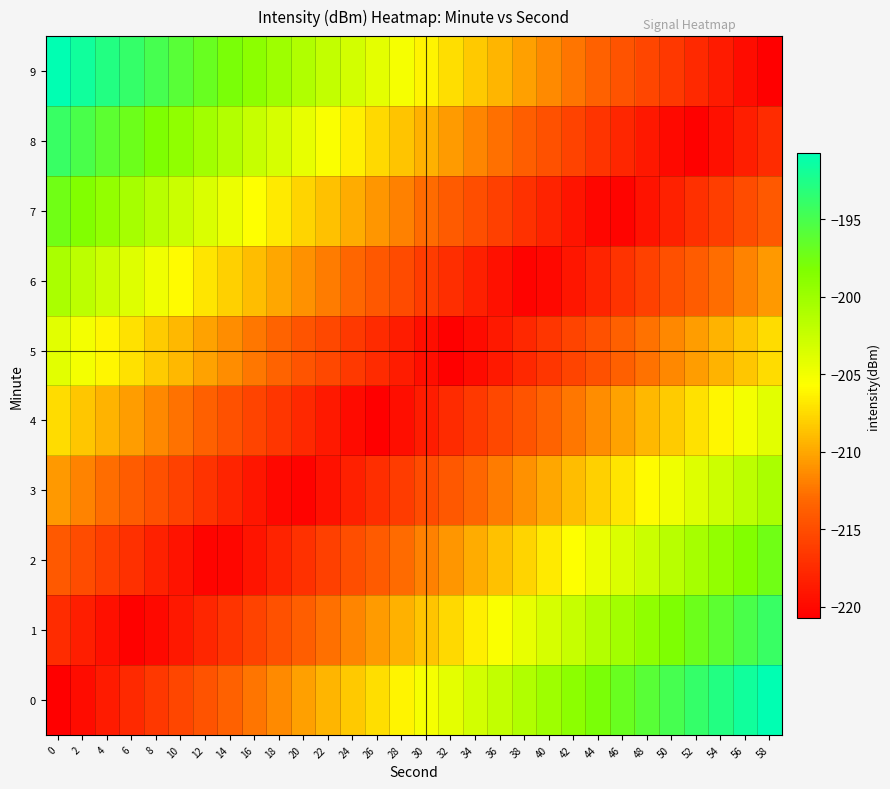

Reading left to right, what are all the values shown in this chart?

0: 0=-220.7	2=-219.7	4=-218.6	6=-217.6	8=-216.6	10=-215.5	12=-214.5	14=-213.5	16=-212.4	18=-211.4	20=-210.4	22=-209.3	24=-208.3	26=-207.3	28=-206.2	30=-205.2	32=-204.2	34=-203.1	36=-202.1	38=-201.1	40=-200.0	42=-199.0	44=-198.0	46=-196.9	48=-195.9	50=-194.8	52=-193.8	54=-192.8	56=-191.7	58=-190.7
1: 0=-217.4	2=-218.4	4=-219.4	6=-220.5	8=-219.9	10=-218.9	12=-217.8	14=-216.8	16=-215.8	18=-214.7	20=-213.7	22=-212.7	24=-211.6	26=-210.6	28=-209.6	30=-208.5	32=-207.5	34=-206.5	36=-205.4	38=-204.4	40=-203.4	42=-202.3	44=-201.3	46=-200.3	48=-199.2	50=-198.2	52=-197.1	54=-196.1	56=-195.1	58=-194.0
2: 0=-214.0	2=-215.1	4=-216.1	6=-217.1	8=-218.2	10=-219.2	12=-220.3	14=-220.1	16=-219.1	18=-218.1	20=-217.0	22=-216.0	24=-215.0	26=-213.9	28=-212.9	30=-211.9	32=-210.8	34=-209.8	36=-208.8	38=-207.7	40=-206.7	42=-205.7	44=-204.6	46=-203.6	48=-202.6	50=-201.5	52=-200.5	54=-199.4	56=-198.4	58=-197.4
3: 0=-210.7	2=-211.7	4=-212.8	6=-213.8	8=-214.8	10=-215.9	12=-216.9	14=-218.0	16=-219.0	18=-220.0	20=-220.4	22=-219.3	24=-218.3	26=-217.3	28=-216.2	30=-215.2	32=-214.2	34=-213.1	36=-212.1	38=-211.1	40=-210.0	42=-209.0	44=-208.0	46=-206.9	48=-205.9	50=-204.8	52=-203.8	54=-202.8	56=-201.7	58=-200.7
4: 0=-207.4	2=-208.4	4=-209.4	6=-210.5	8=-211.5	10=-212.6	12=-213.6	14=-214.6	16=-215.7	18=-216.7	20=-217.7	22=-218.8	24=-219.8	26=-220.6	28=-219.6	30=-218.5	32=-217.5	34=-216.5	36=-215.4	38=-214.4	40=-213.4	42=-212.3	44=-211.3	46=-210.3	48=-209.2	50=-208.2	52=-207.1	54=-206.1	56=-205.1	58=-204.0
5: 0=-204.0	2=-205.1	4=-206.1	6=-207.1	8=-208.2	10=-209.2	12=-210.3	14=-211.3	16=-212.3	18=-213.4	20=-214.4	22=-215.4	24=-216.5	26=-217.5	28=-218.5	30=-219.6	32=-220.6	34=-219.8	36=-218.8	38=-217.7	40=-216.7	42=-215.7	44=-214.6	46=-213.6	48=-212.6	50=-211.5	52=-210.5	54=-209.4	56=-208.4	58=-207.4
6: 0=-200.7	2=-201.7	4=-202.8	6=-203.8	8=-204.8	10=-205.9	12=-206.9	14=-208.0	16=-209.0	18=-210.0	20=-211.1	22=-212.1	24=-213.1	26=-214.2	28=-215.2	30=-216.2	32=-217.3	34=-218.3	36=-219.3	38=-220.4	40=-220.0	42=-219.0	44=-218.0	46=-216.9	48=-215.9	50=-214.8	52=-213.8	54=-212.8	56=-211.7	58=-210.7
7: 0=-197.4	2=-198.4	4=-199.4	6=-200.5	8=-201.5	10=-202.6	12=-203.6	14=-204.6	16=-205.7	18=-206.7	20=-207.7	22=-208.8	24=-209.8	26=-210.8	28=-211.9	30=-212.9	32=-213.9	34=-215.0	36=-216.0	38=-217.0	40=-218.1	42=-219.1	44=-220.1	46=-220.3	48=-219.2	50=-218.2	52=-217.1	54=-216.1	56=-215.1	58=-214.0
8: 0=-194.0	2=-195.1	4=-196.1	6=-197.1	8=-198.2	10=-199.2	12=-200.3	14=-201.3	16=-202.3	18=-203.4	20=-204.4	22=-205.4	24=-206.5	26=-207.5	28=-208.5	30=-209.6	32=-210.6	34=-211.6	36=-212.7	38=-213.7	40=-214.7	42=-215.8	44=-216.8	46=-217.8	48=-218.9	50=-219.9	52=-220.5	54=-219.4	56=-218.4	58=-217.4
9: 0=-190.7	2=-191.7	4=-192.8	6=-193.8	8=-194.8	10=-195.9	12=-196.9	14=-198.0	16=-199.0	18=-200.0	20=-201.1	22=-202.1	24=-203.1	26=-204.2	28=-205.2	30=-206.2	32=-207.3	34=-208.3	36=-209.3	38=-210.4	40=-211.4	42=-212.4	44=-213.5	46=-214.5	48=-215.5	50=-216.6	52=-217.6	54=-218.6	56=-219.7	58=-220.7